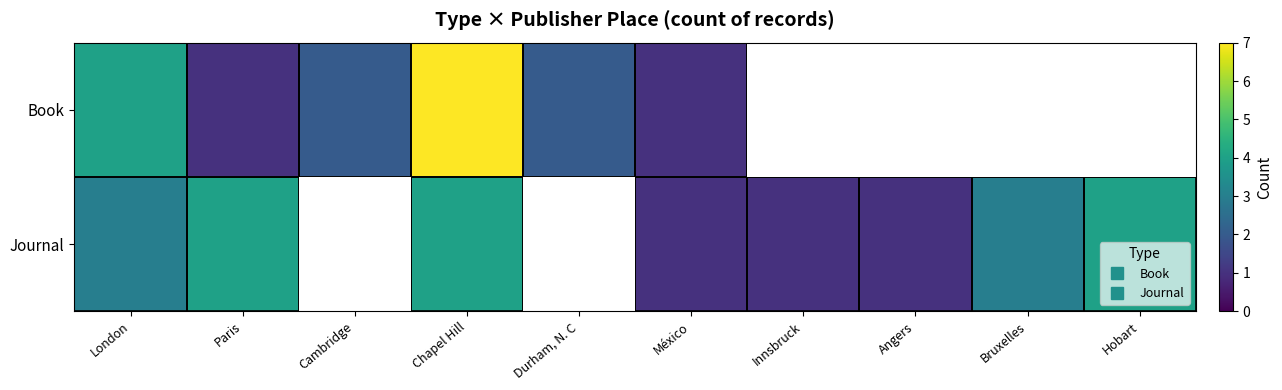

What is the smallest value displayed?

1.0